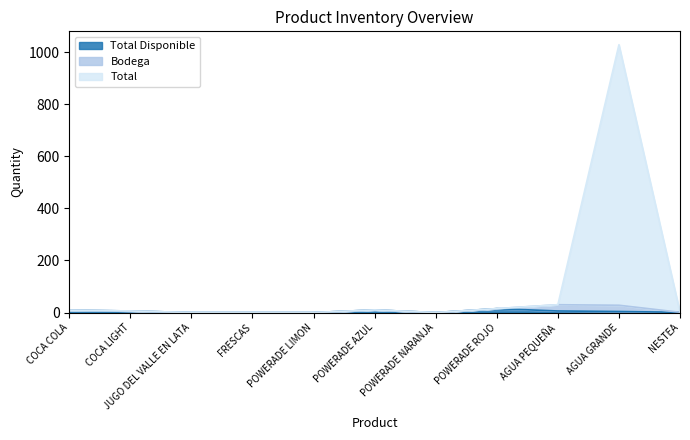

Between FRESCAS and POWERADE LIMON, which is larger?

FRESCAS